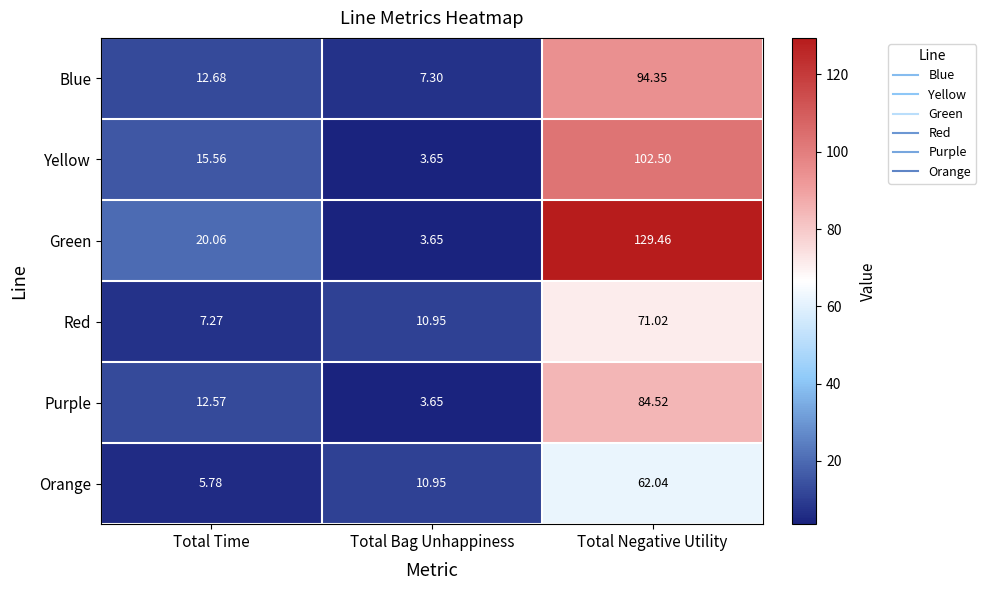

Where is Green nearest to the value 66?

Total Time